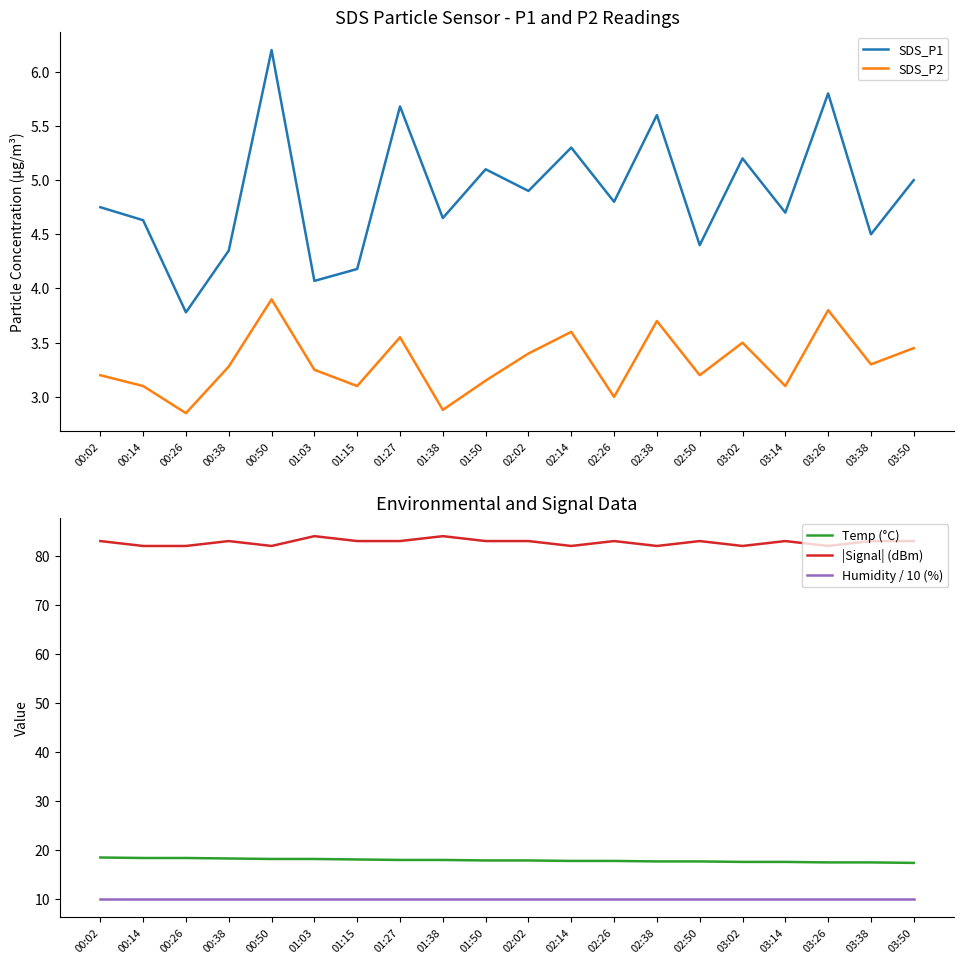

Between 00:14 and 02:38, which series saw the biggest shift?

SDS_P1